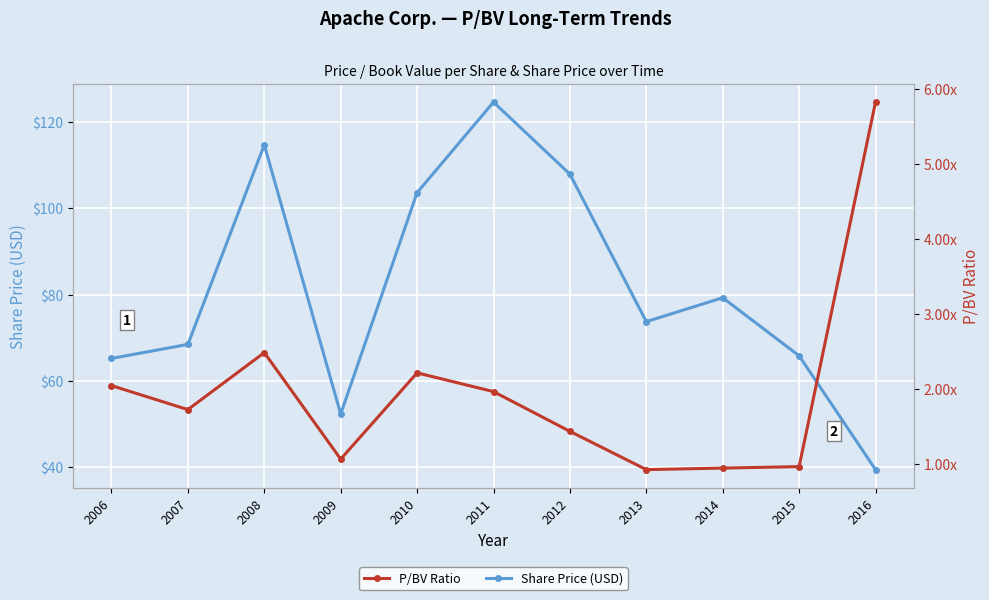

Which series has the largest range (max minus min)?

Share Price (USD)